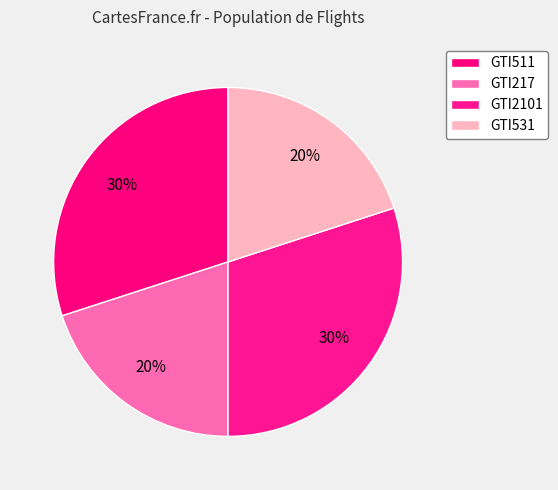

Which slice is the smallest?

GTI217